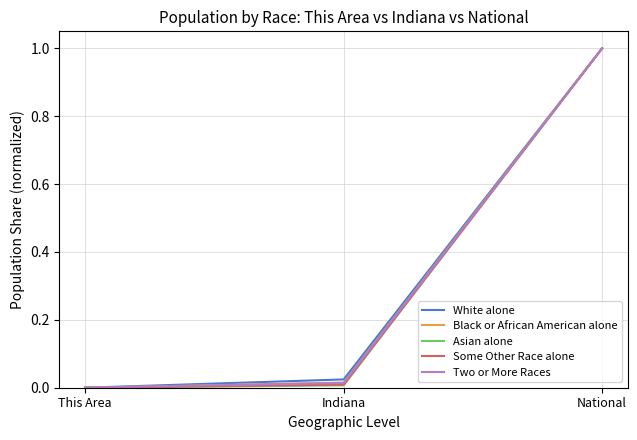

What value does the Two or More Races series have at National?

1.0